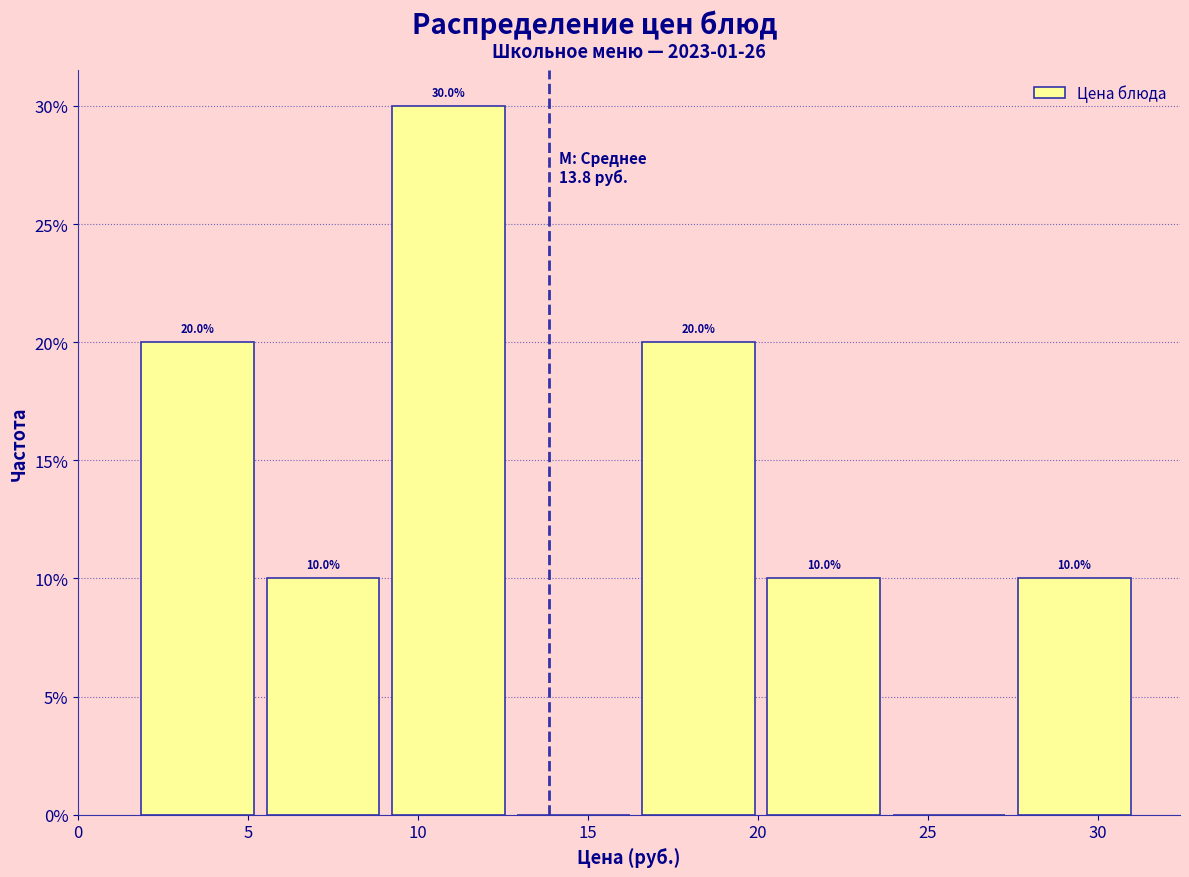

Which range on the x-axis has the tallest bar?

9.0 to 13.0